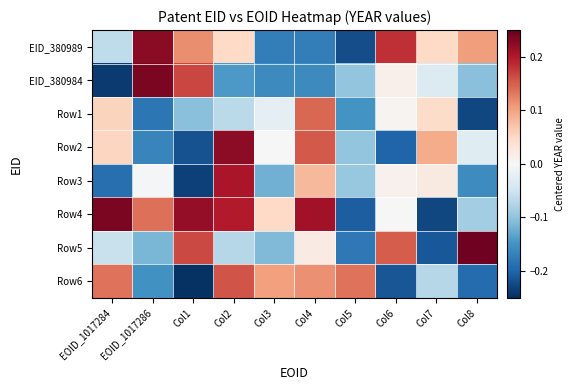

List the series in order of their peak value, highest first.

Row5, EID_380984, Row4, EID_380989, Row2, Row3, Row6, Row1